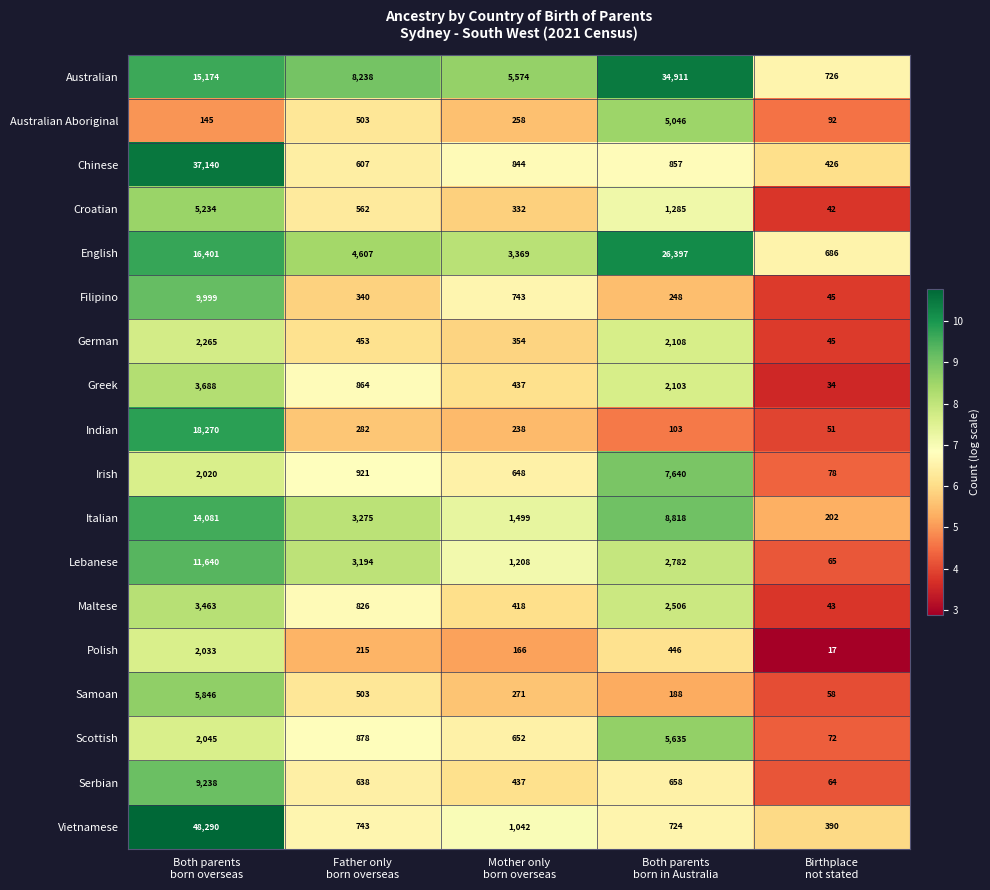

Rank the series by their maximum value, from highest to lowest.

Vietnamese, Chinese, Australian, English, Indian, Italian, Lebanese, Filipino, Serbian, Irish, Samoan, Scottish, Croatian, Australian Aboriginal, Greek, Maltese, German, Polish